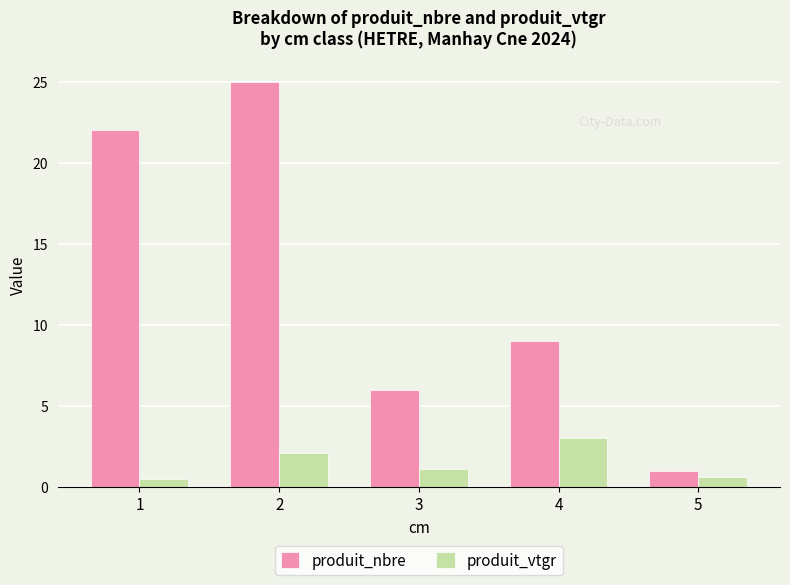

What is the total value across all series at 3?

7.1